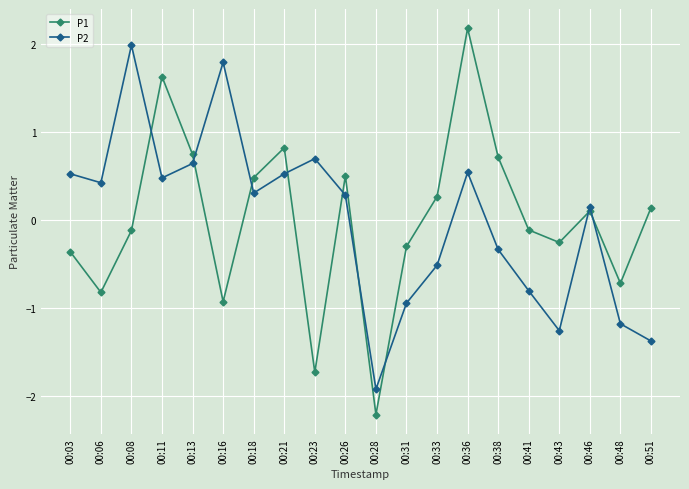

Rank the series at 00:06 from highest to lowest value.

P2, P1